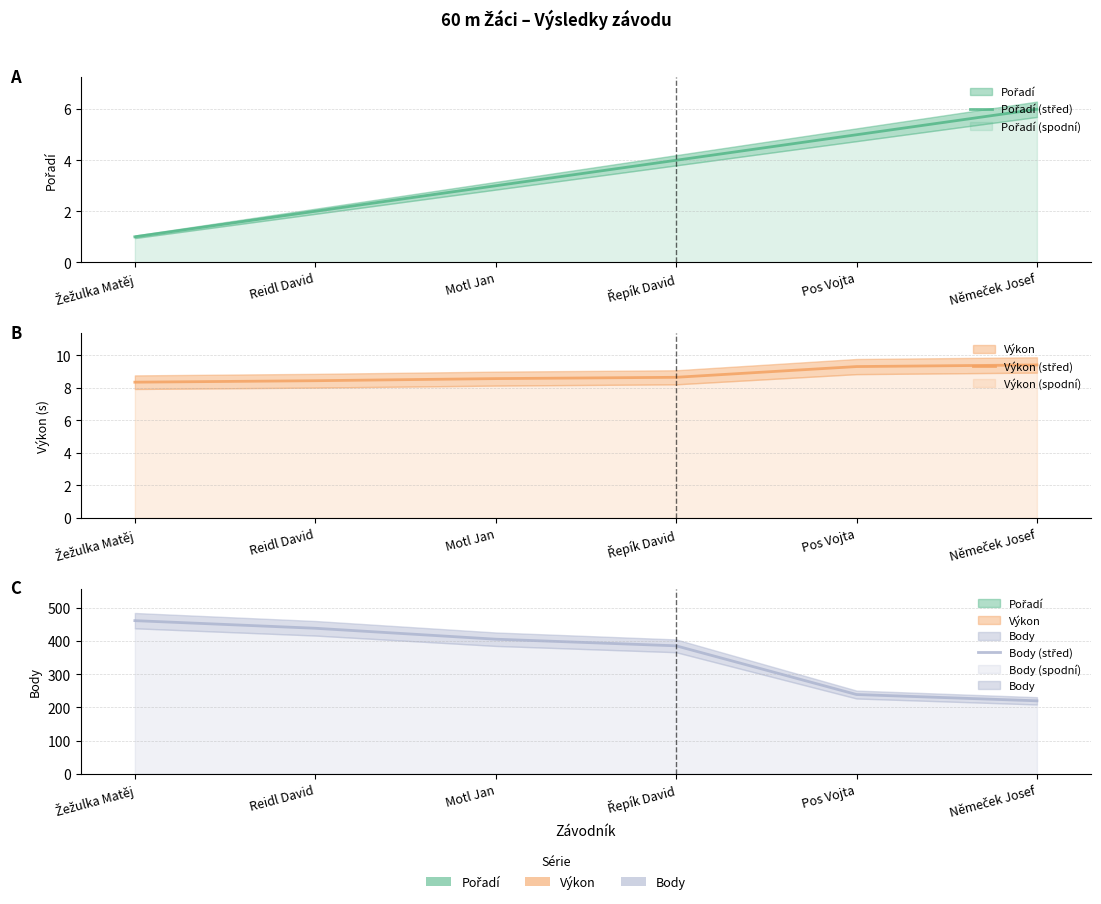

What is the spread (max minus min) of values at Pos Vojta?

234.0